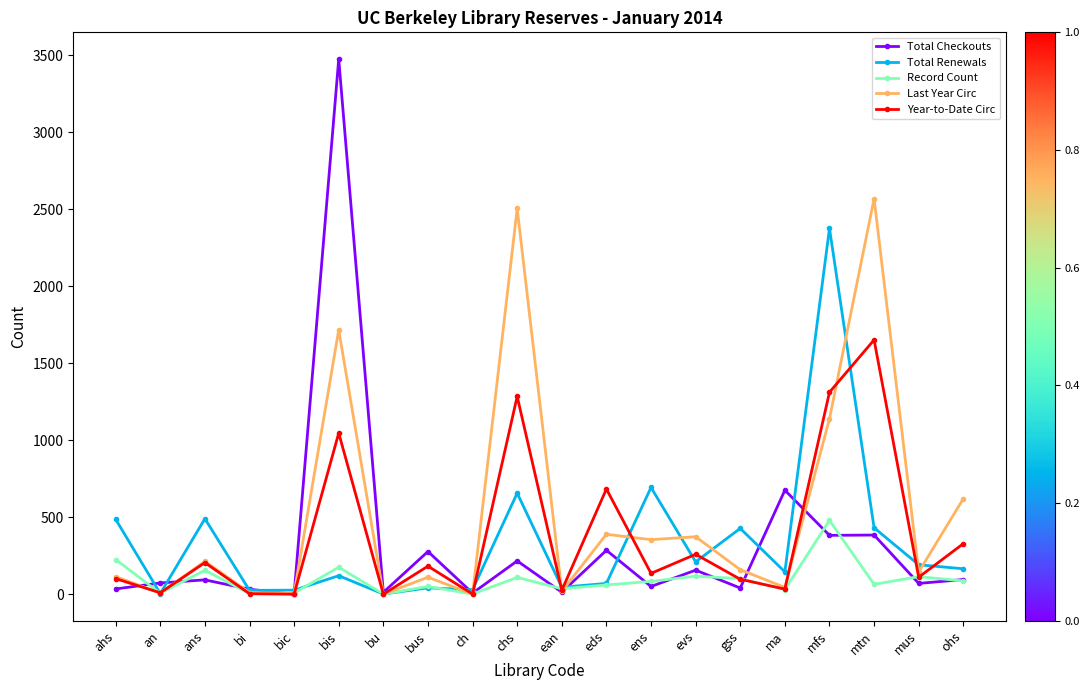

Which series changed the most between eds and evs?

Year-to-Date Circ